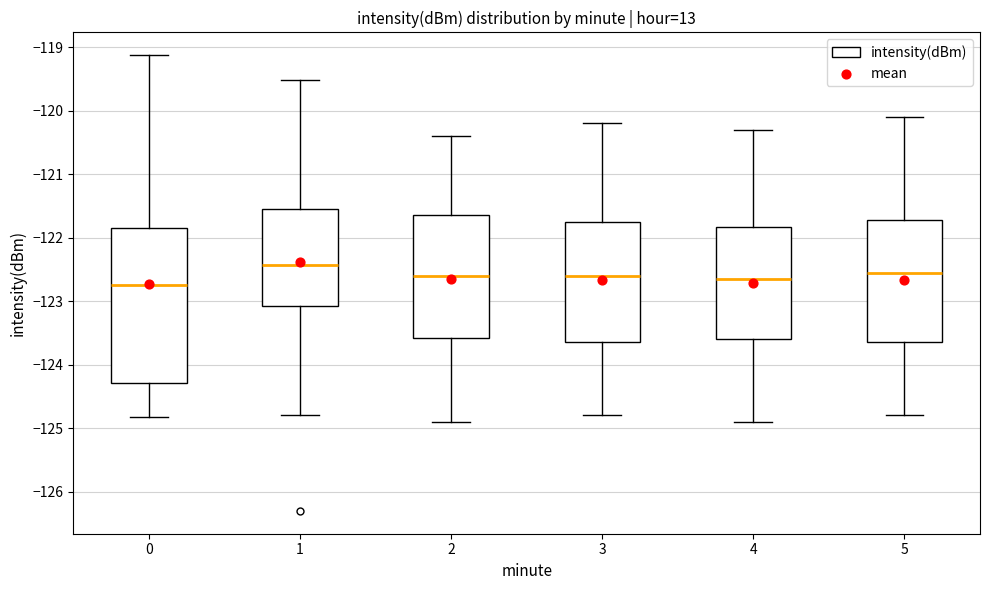

Reading left to right, read every box against the y-axis: the position of its median line, the range the box covers, and the ends of its whiskers. The values are not printed on the chart, so give them approximately, as read against the axis.

0: median -122.7, box -124.3 to -121.8, whiskers -124.8 to -119.1
1: median -122.4, box -123.1 to -121.5, whiskers -124.8 to -119.5
2: median -122.6, box -123.6 to -121.6, whiskers -124.9 to -120.4
3: median -122.6, box -123.6 to -121.7, whiskers -124.8 to -120.2
4: median -122.6, box -123.6 to -121.8, whiskers -124.9 to -120.3
5: median -122.5, box -123.6 to -121.7, whiskers -124.8 to -120.1